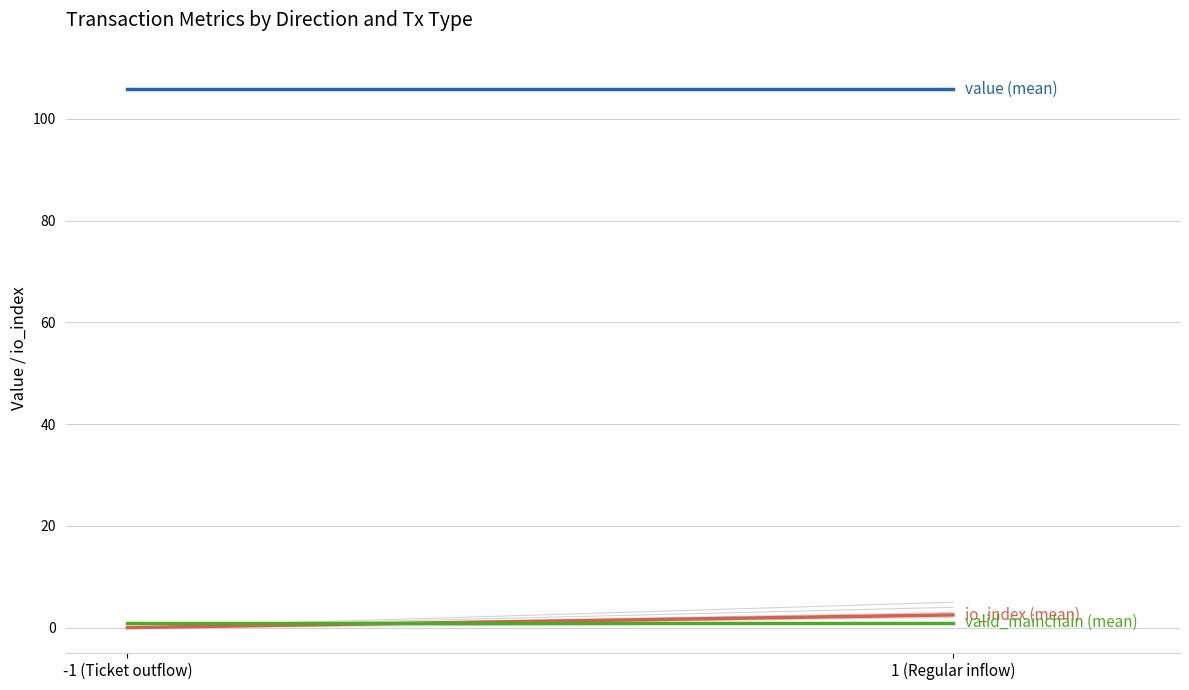

True or false: valid_mainchain (mean) has a value of 1.0 at 1 (Regular inflow).

True